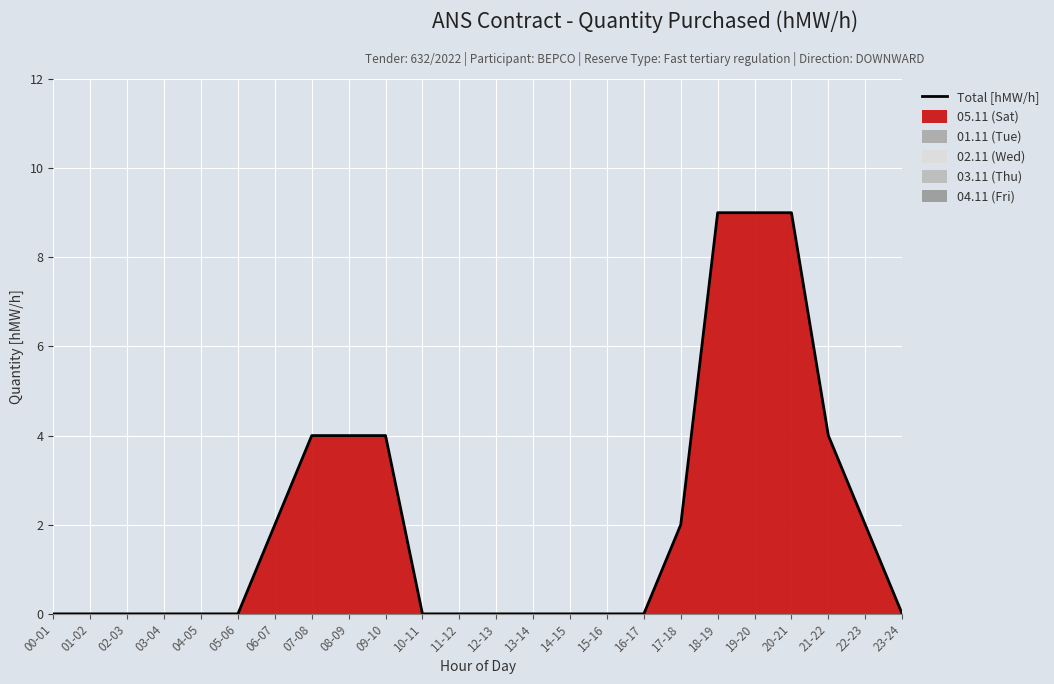

What is the difference between the maximum and minimum values?

9